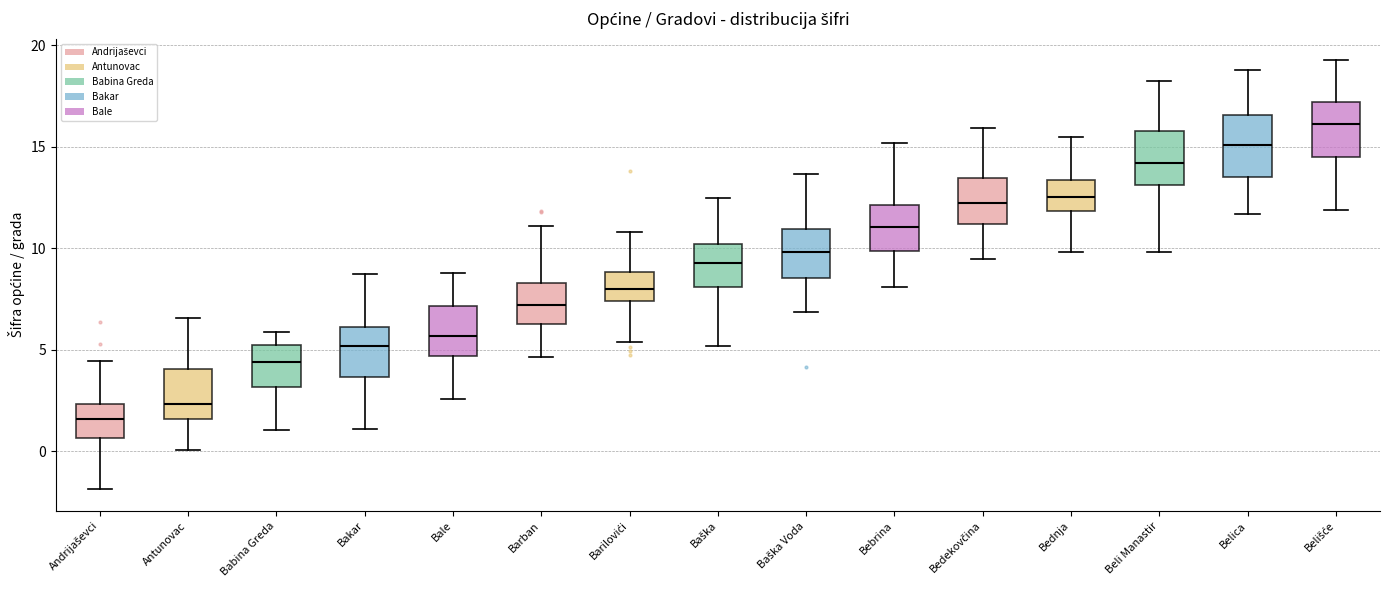

Reading left to right, read every box against the y-axis: the position of its median line, the range the box covers, and the ends of its whiskers. The values are not printed on the chart, so give them approximately, as read against the axis.

Andrijaševci: median 1.5, box 0.5 to 2.5, whiskers -2.0 to 4.5
Antunovac: median 2.5, box 1.5 to 4.0, whiskers 0.0 to 6.5
Babina Greda: median 4.5, box 3.0 to 5.0, whiskers 1.0 to 6.0
Bakar: median 5.0, box 3.5 to 6.0, whiskers 1.0 to 8.5
Bale: median 5.5, box 4.5 to 7.0, whiskers 2.5 to 9.0
Barban: median 7.0, box 6.5 to 8.5, whiskers 4.5 to 11.0
Barilovići: median 8.0, box 7.5 to 9.0, whiskers 5.5 to 11.0
Baška: median 9.5, box 8.0 to 10.0, whiskers 5.0 to 12.5
Baška Voda: median 10.0, box 8.5 to 11.0, whiskers 7.0 to 13.5
Bebrina: median 11.0, box 10.0 to 12.0, whiskers 8.0 to 15.0
Bedekovčina: median 12.0, box 11.0 to 13.5, whiskers 9.5 to 16.0
Bednja: median 12.5, box 12.0 to 13.5, whiskers 10.0 to 15.5
Beli Manastir: median 14.0, box 13.0 to 16.0, whiskers 10.0 to 18.0
Belica: median 15.0, box 13.5 to 16.5, whiskers 11.5 to 19.0
Belišće: median 16.0, box 14.5 to 17.0, whiskers 12.0 to 19.5